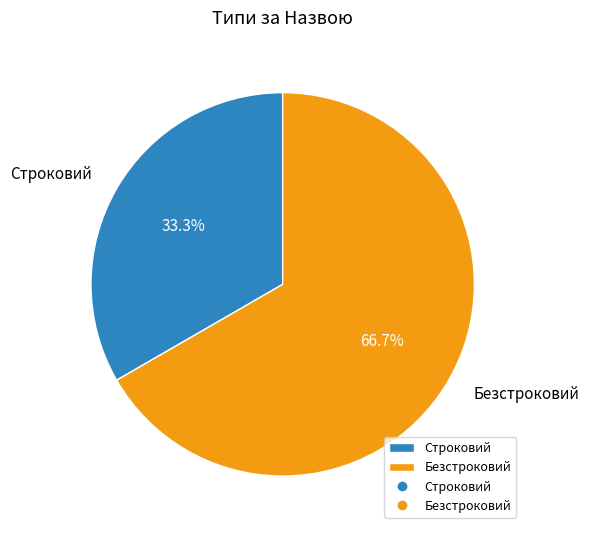

Count the number of slices in the pie.

2